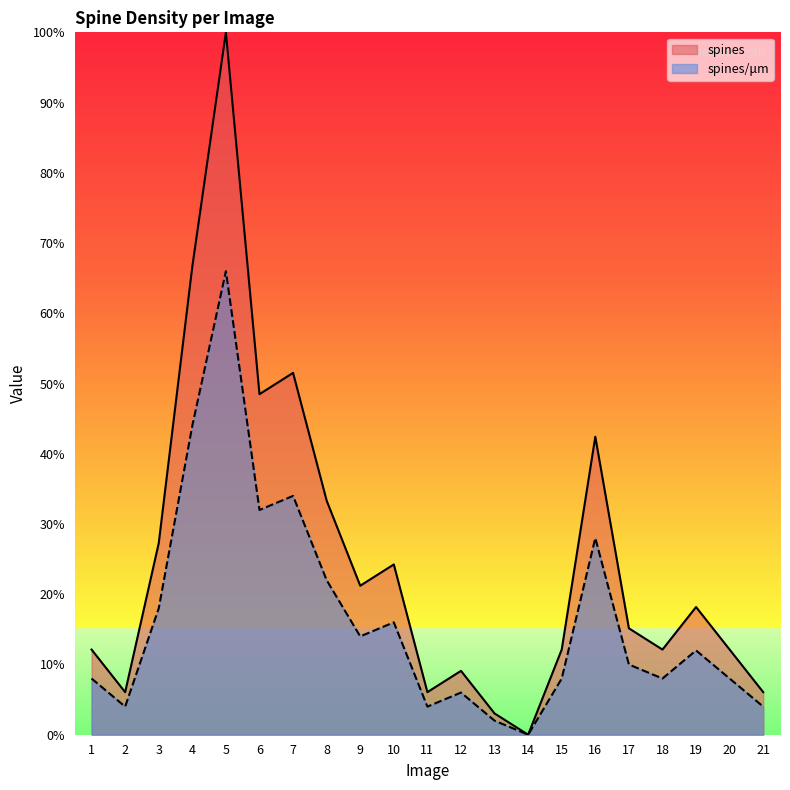

Does the chart display data point markers on the line(s)?

No